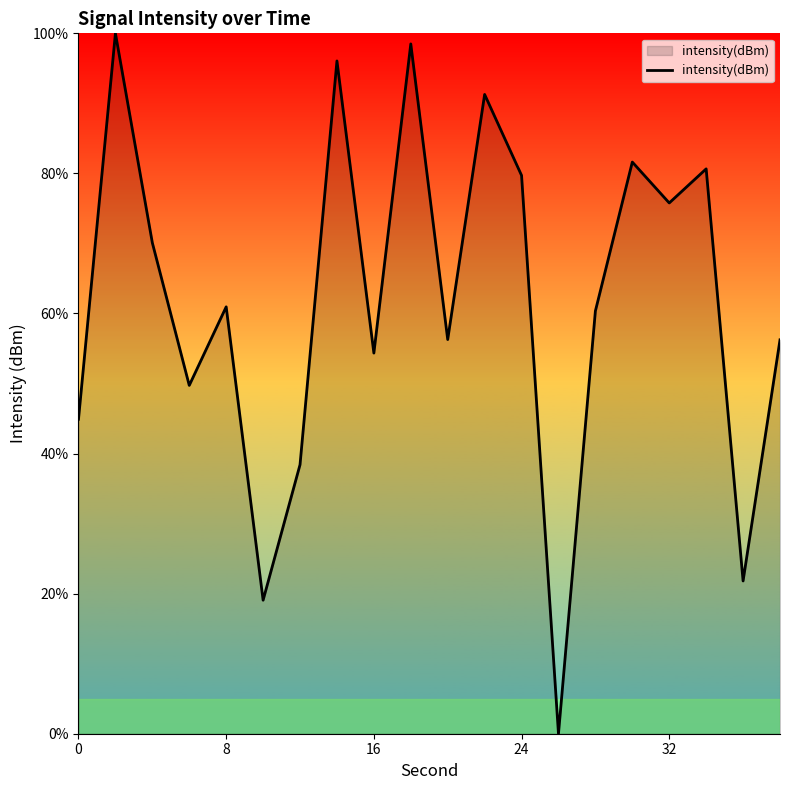

What is the greatest value displayed?

100.0